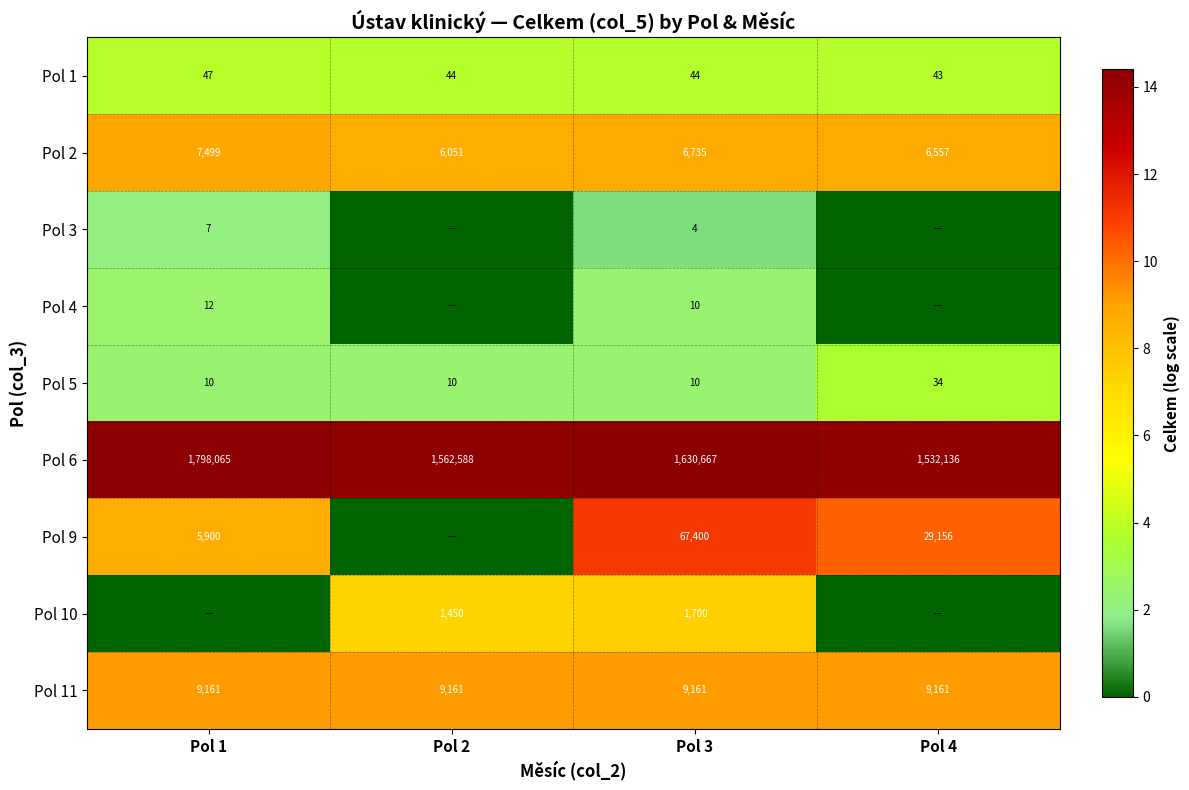

At how many categories does at least one series exceed 14?

4